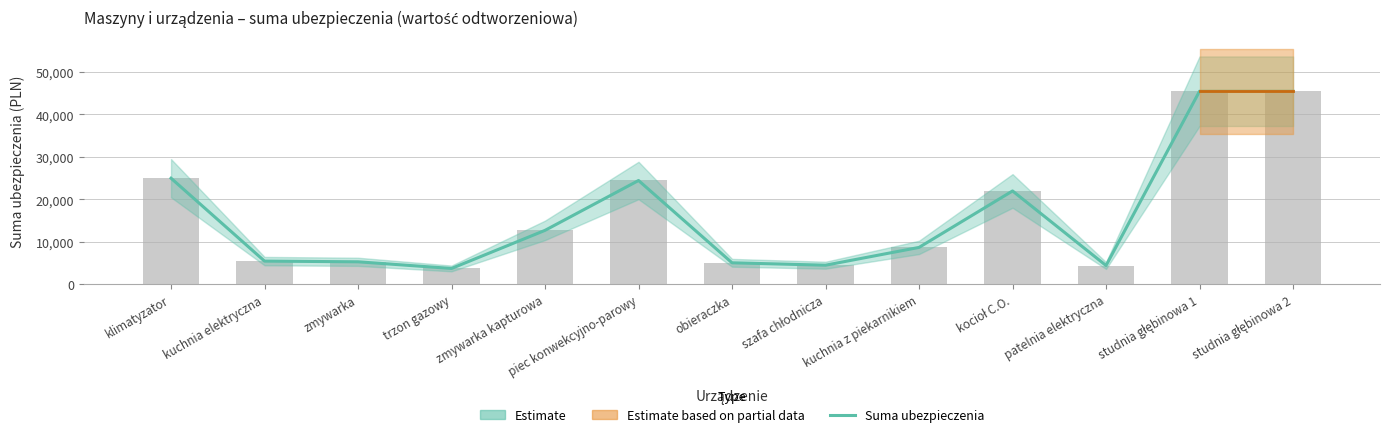

List the labels in order of value, smallest first.

trzon gazowy, patelnia elektryczna, szafa chłodnicza, obieraczka, zmywarka, kuchnia elektryczna, kuchnia z piekarnikiem, zmywarka kapturowa, kocioł C.O., piec konwekcyjno-parowy, klimatyzator, studnia głębinowa 1, studnia głębinowa 2